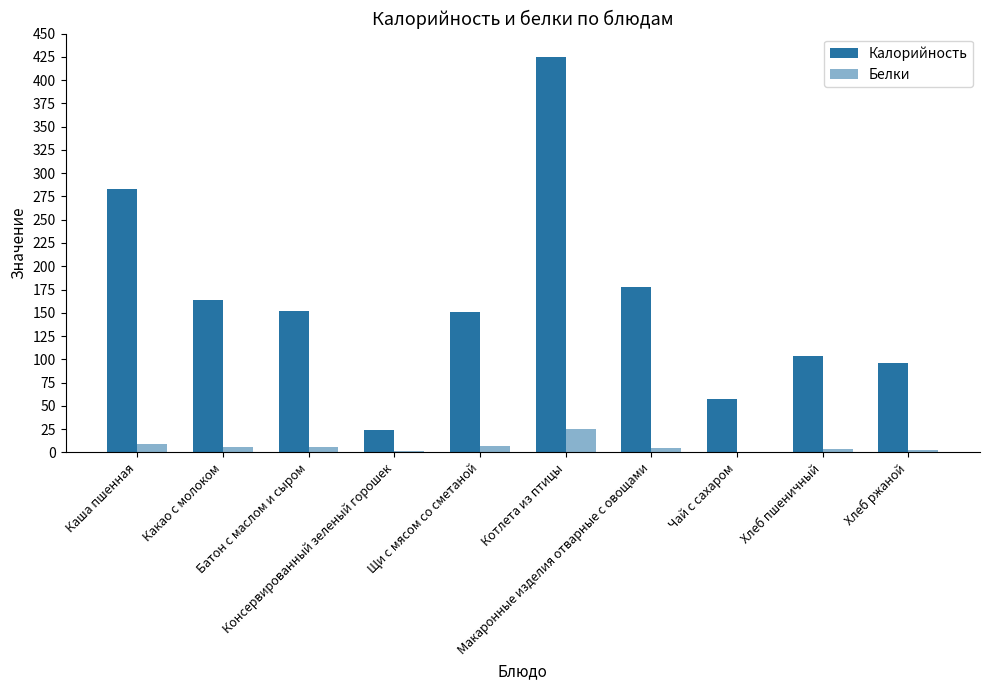

Is it true that Калорийность equals 104.0 at Хлеб пшеничный?

True